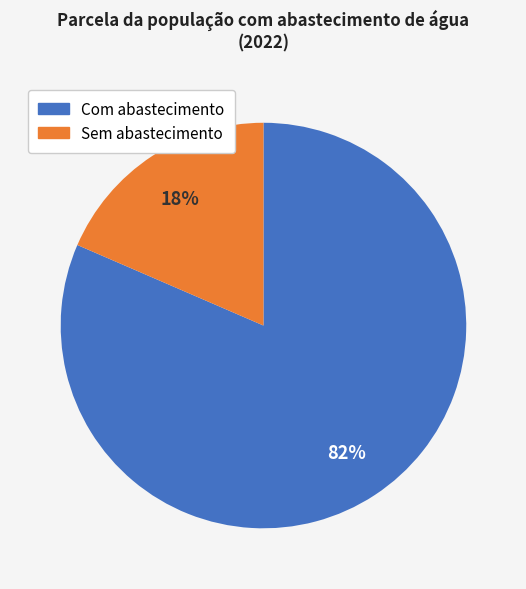

To the nearest percent, what is the average slice percentage?

50%